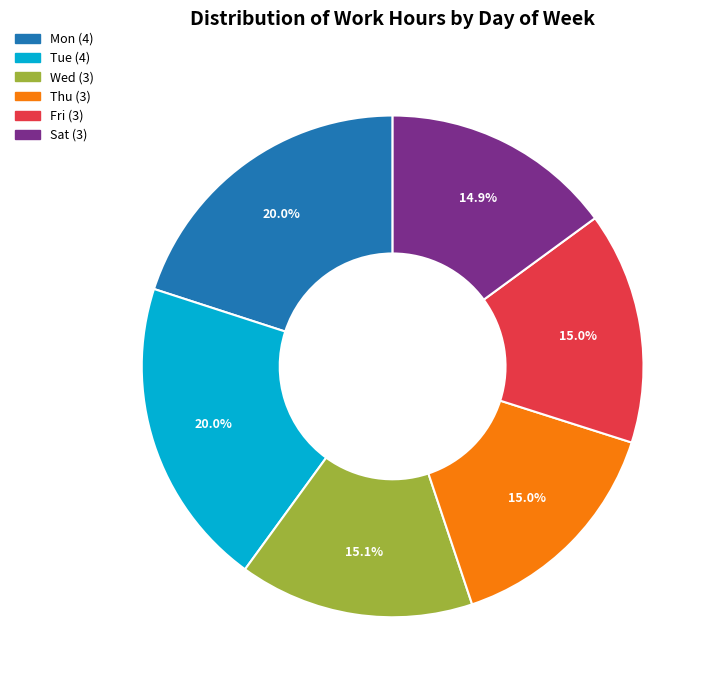

How many segments does this pie chart have?

6